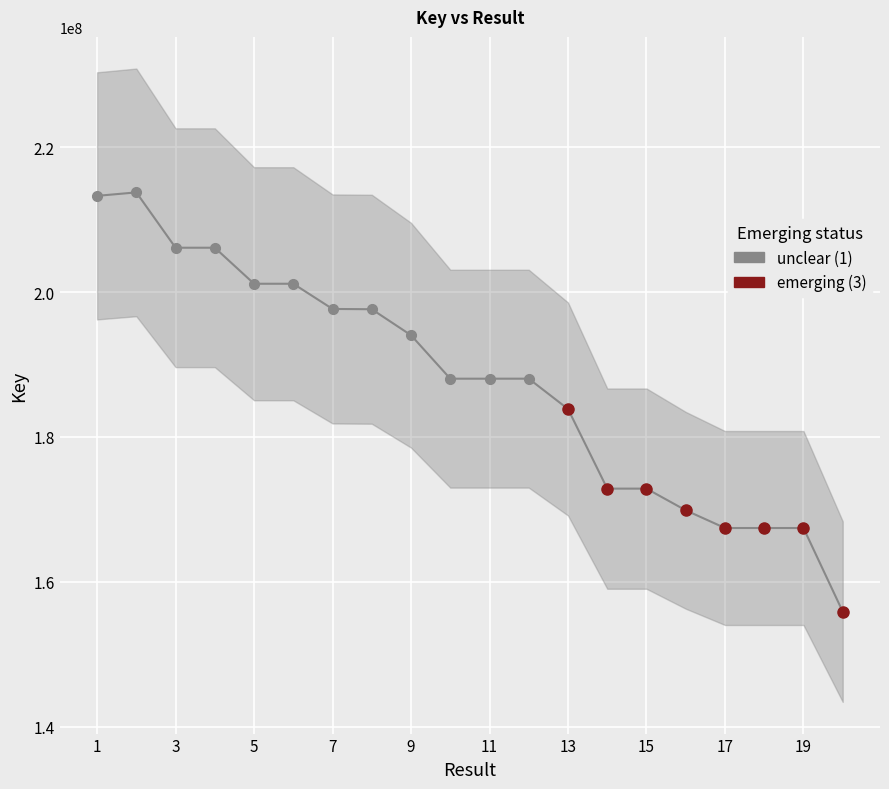

Rank the categories by value from highest to lowest.

2, 1, 4, 3, 5, 6, 7, 8, 9, 12, 11, 10, 13, 15, 14, 16, 18, 19, 17, 20